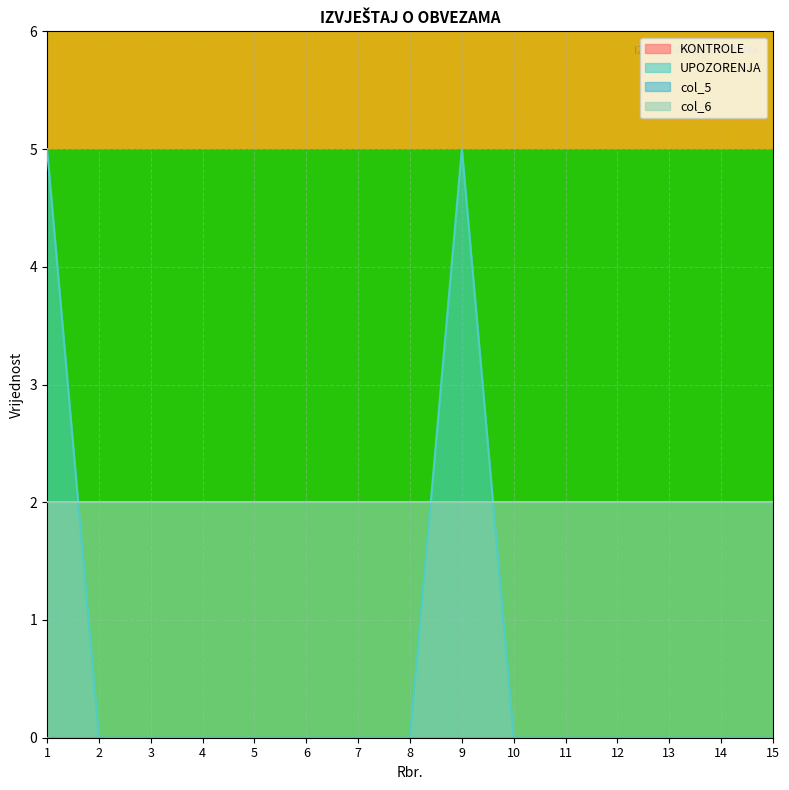

Between 9 and 11, which is larger?

9